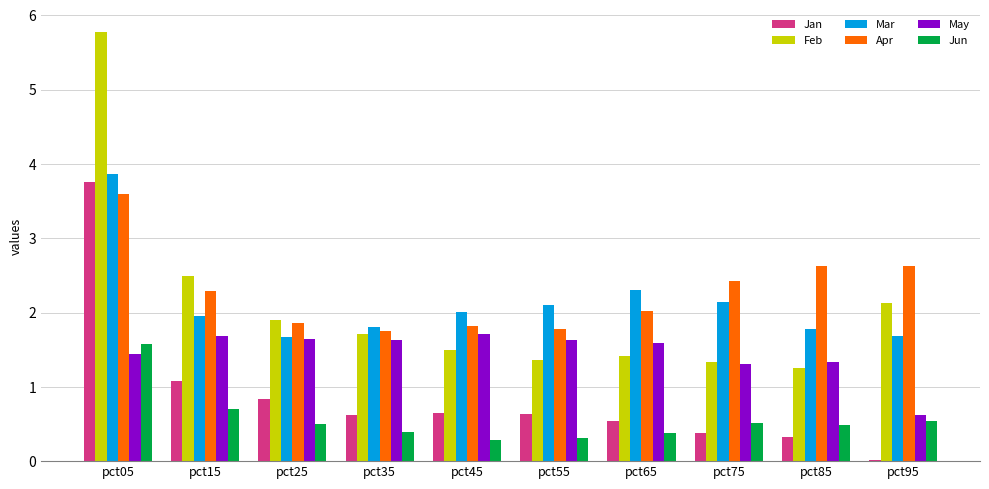

How many groups of bars are there?

10